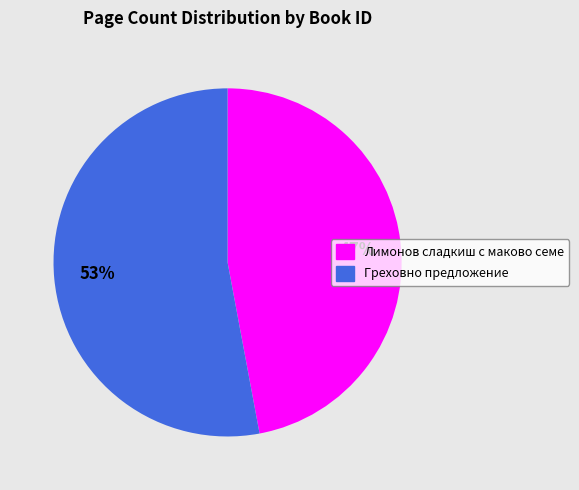

Rank the categories by value from lowest to highest.

47%, 53%